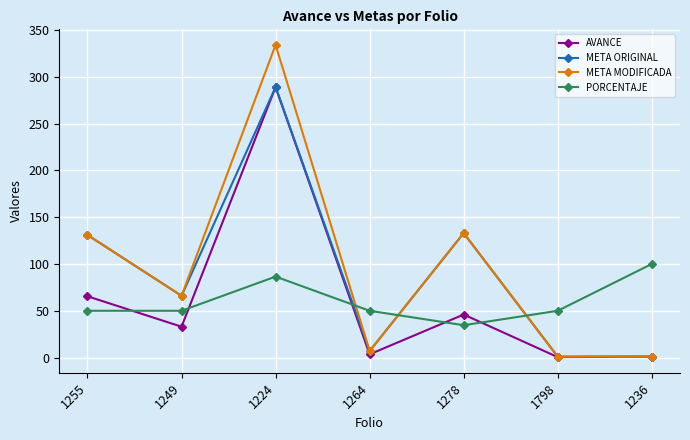

The value of PORCENTAJE at 1278 is 62.0. True or false?

False